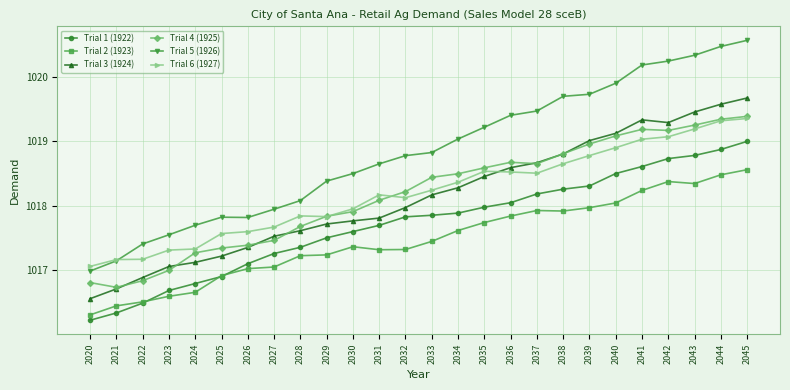

At which label does Trial 4 (1925) first exceed 1018?

2031